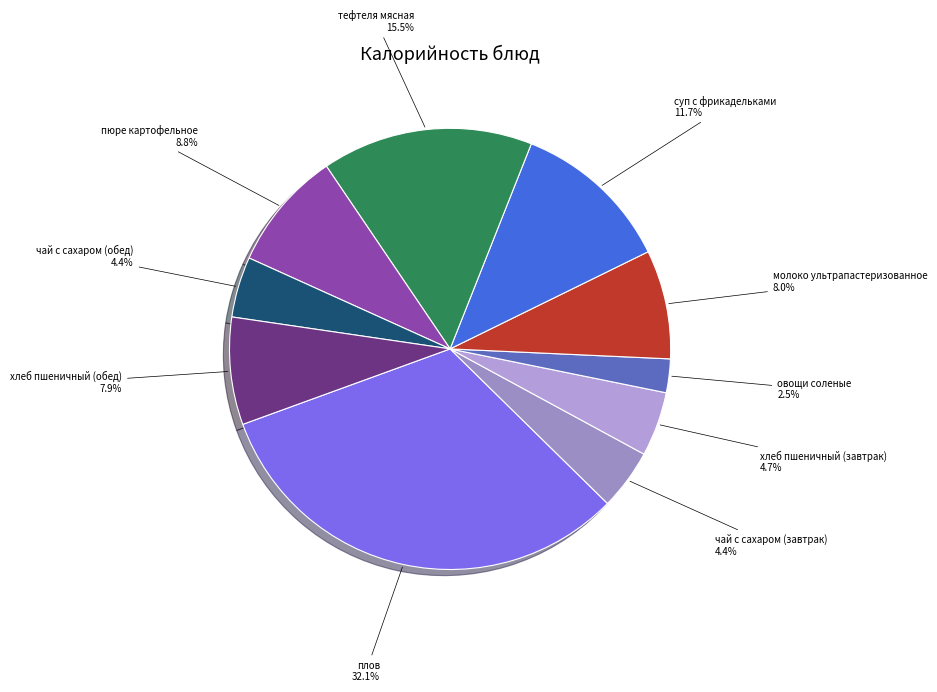

Is the sum of суп с фрикадельками and чай с сахаром (завтрак) greater than half?

No